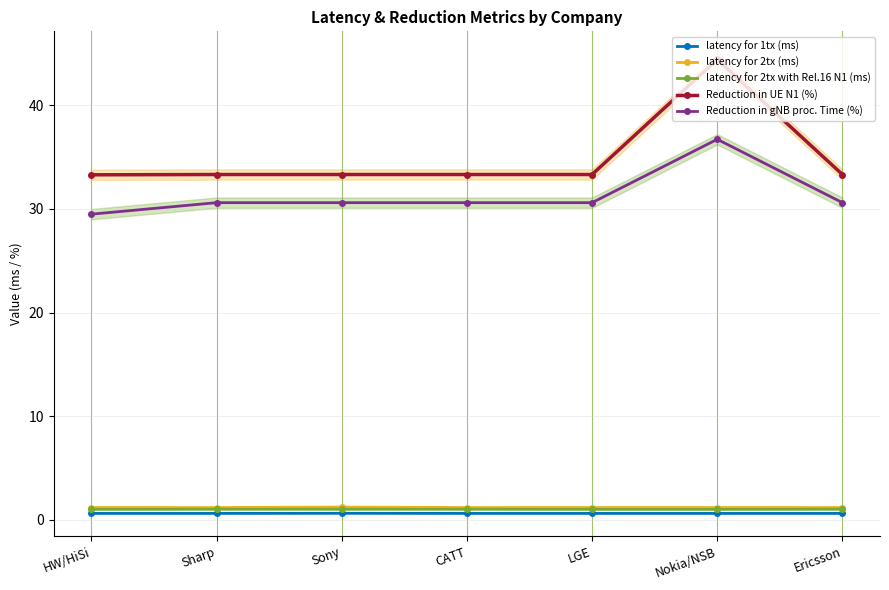

What are all the series names shown in the legend?

latency for 1tx (ms), latency for 2tx (ms), latency for 2tx with Rel.16 N1 (ms), Reduction in UE N1 (%), Reduction in gNB proc. Time (%)